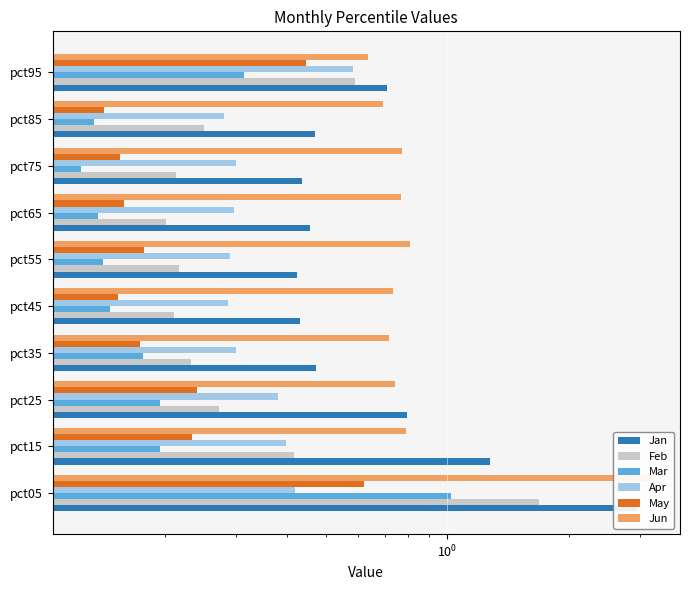

How many bars are there in each group?

6